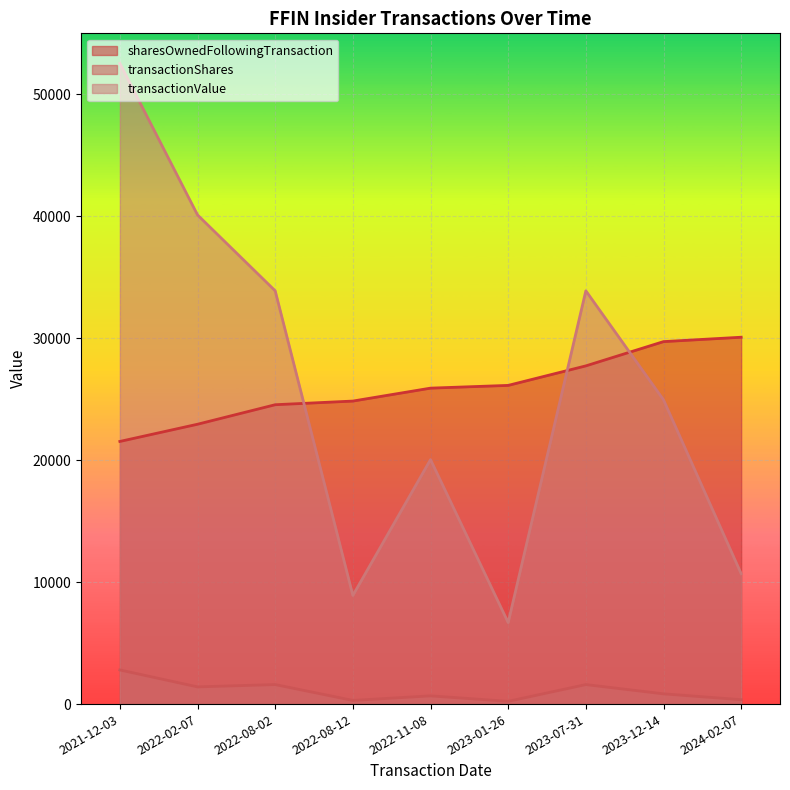

Where does the sharesOwnedFollowingTransaction series first go above 25907?

2023-01-26